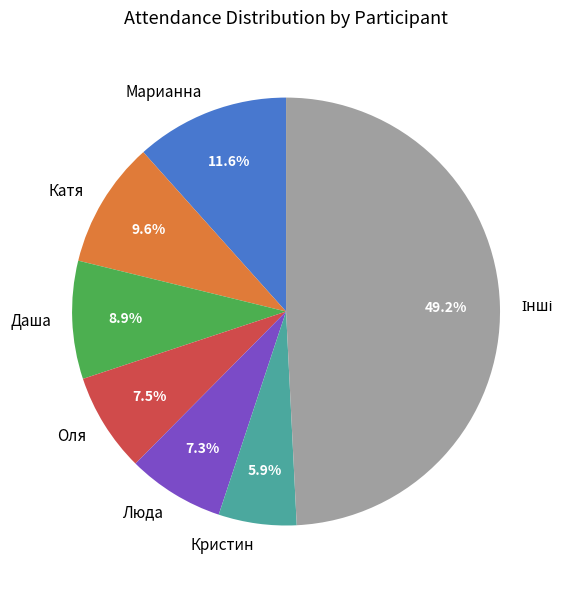

Count the number of slices in the pie.

7